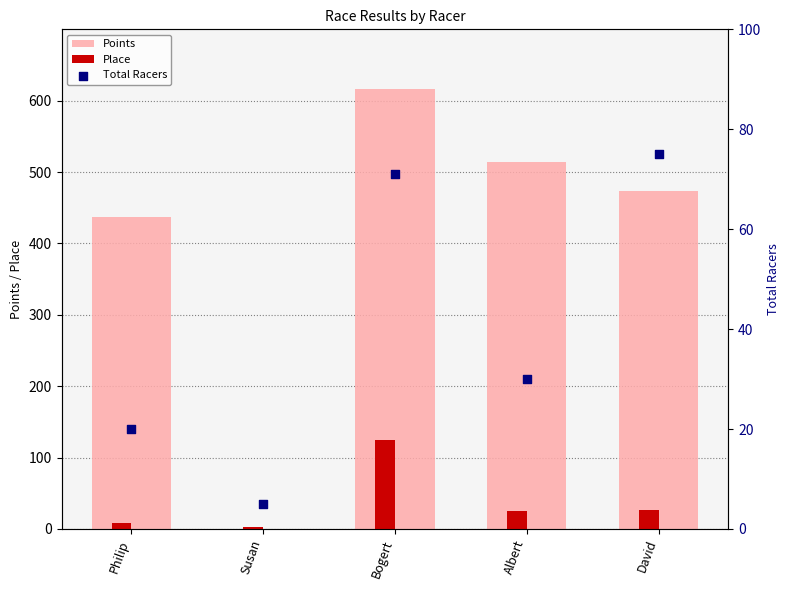

Which series contains the highest Y value?

Points